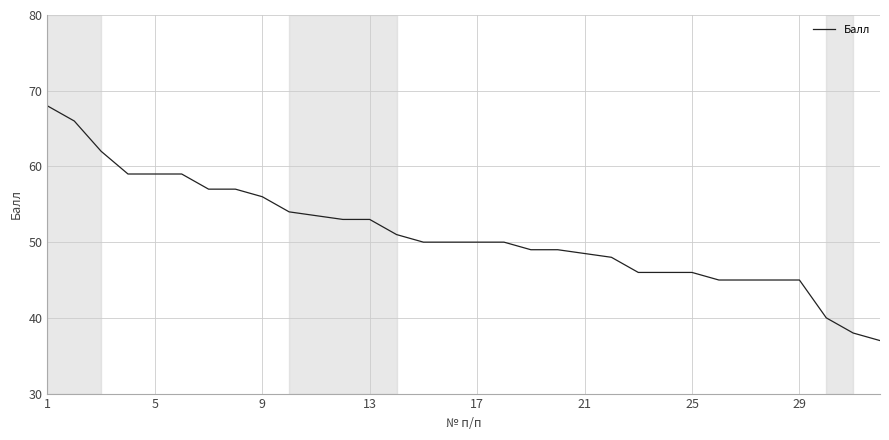

What is the maximum value shown in the chart?

68.0